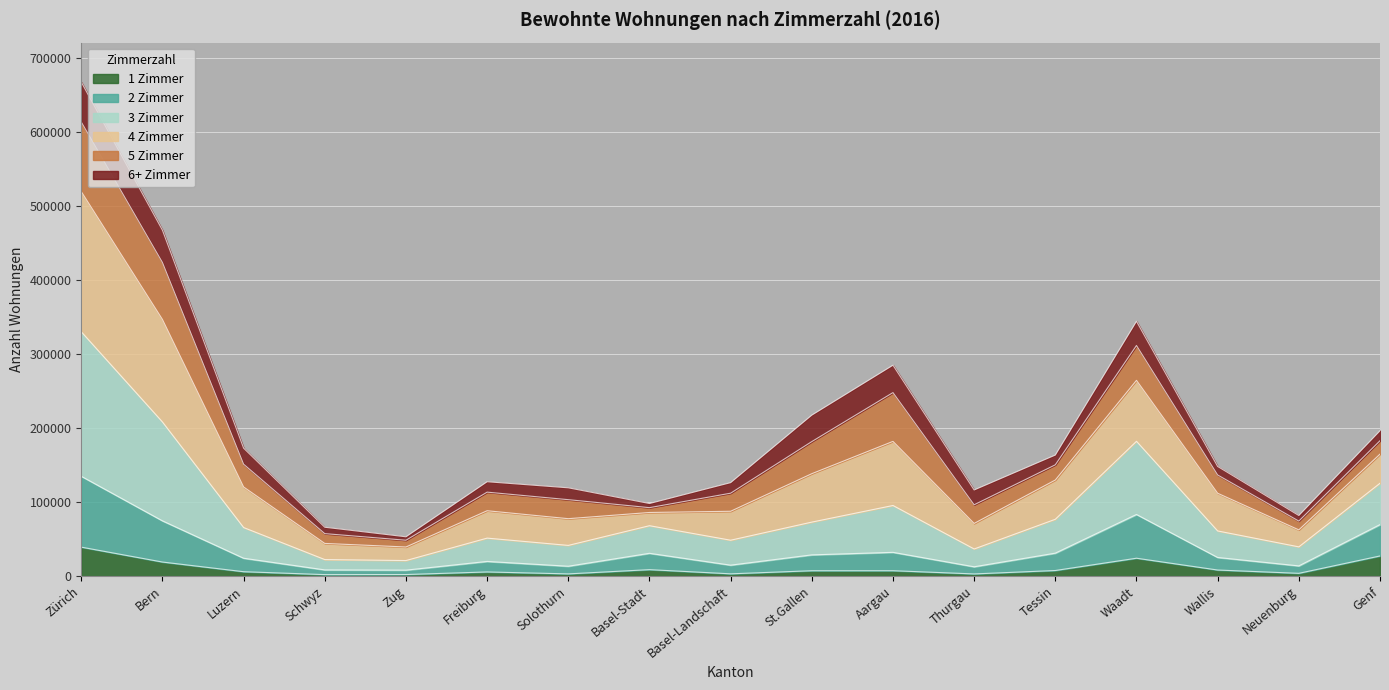

Is it true that 4 Zimmer equals 197047 at Wallis?

False